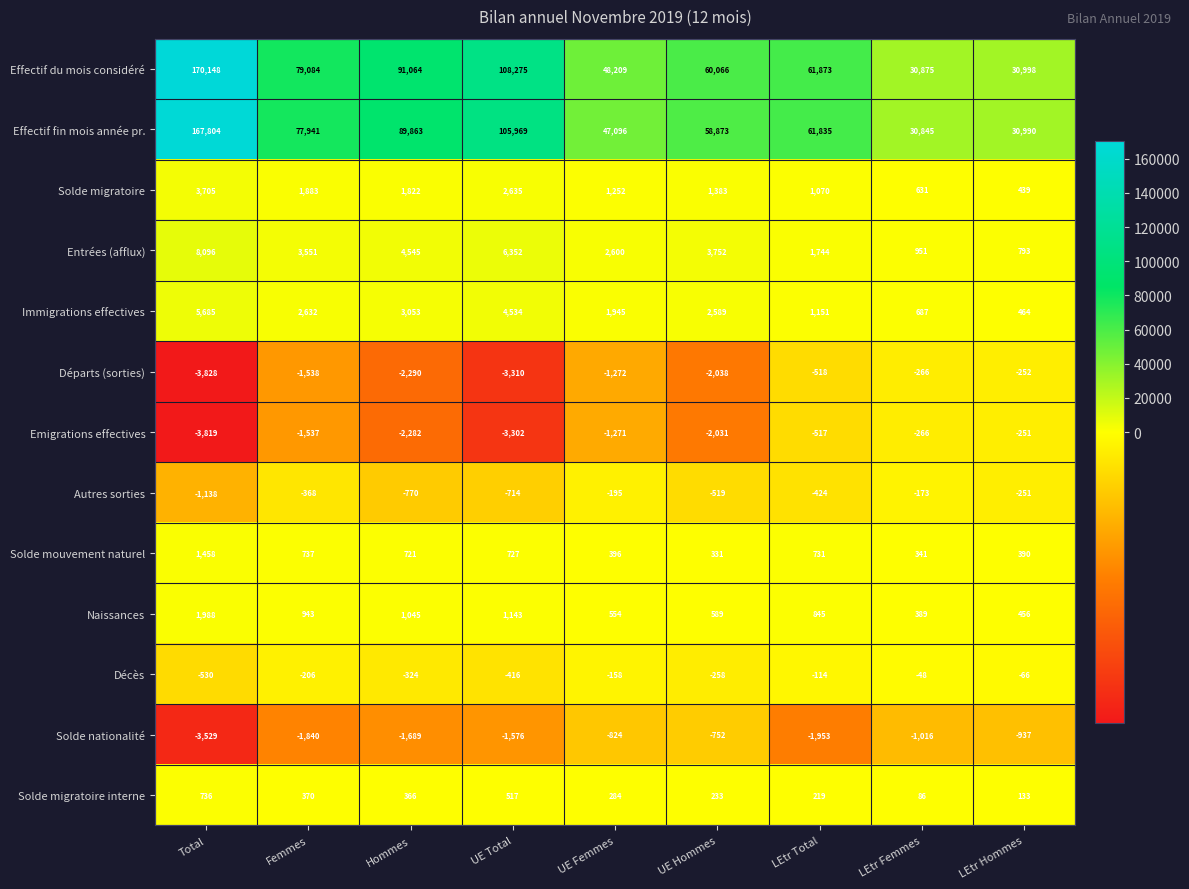

At which label is Entrées (afflux) closest to 4444?

Hommes